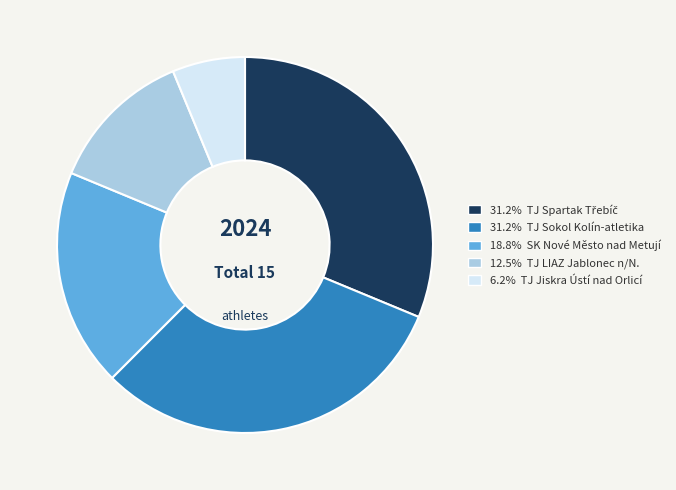

Does any single category account for the majority?

No